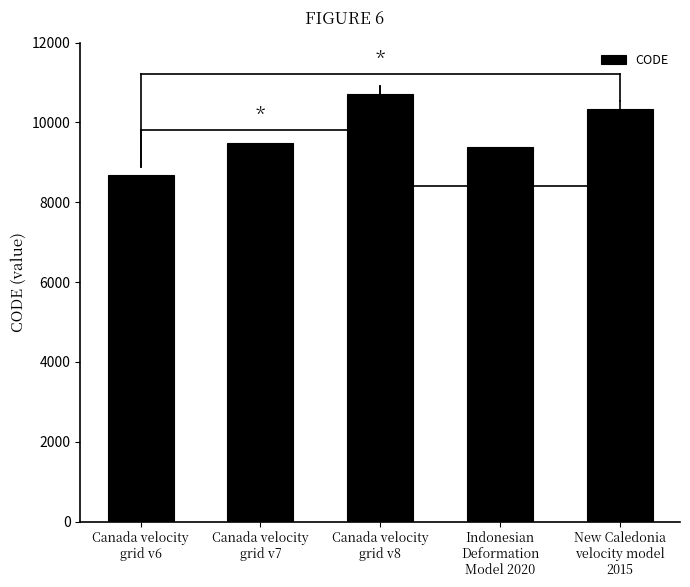

Which category has the lowest value across all series?

Canada velocity
grid v6